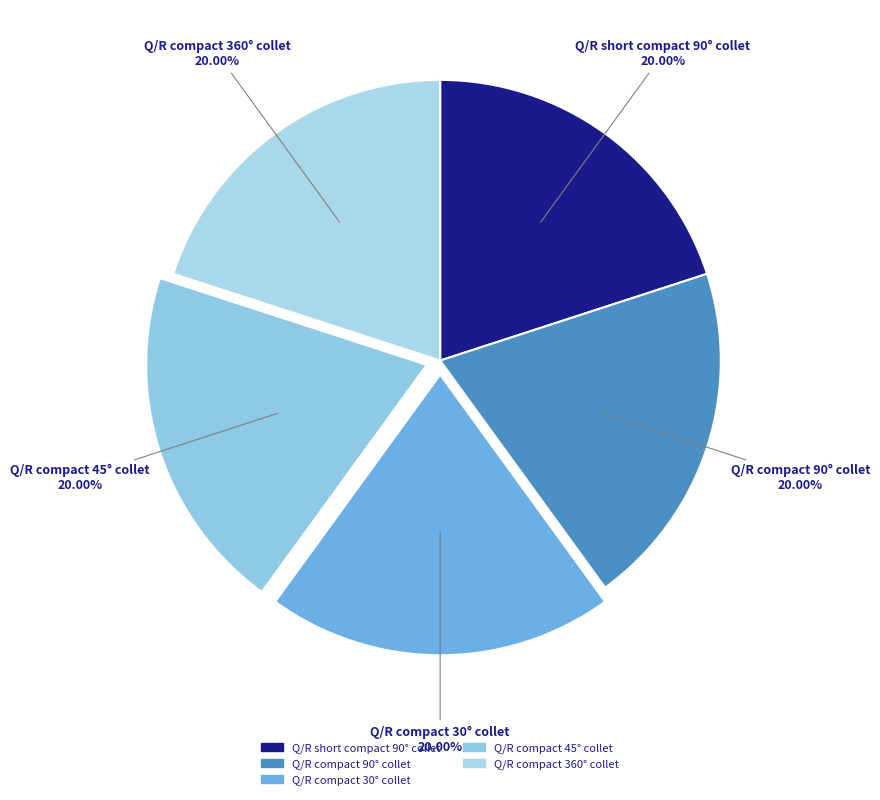

What percentage is NOT represented by Q/R compact 30° collet?

80.0%